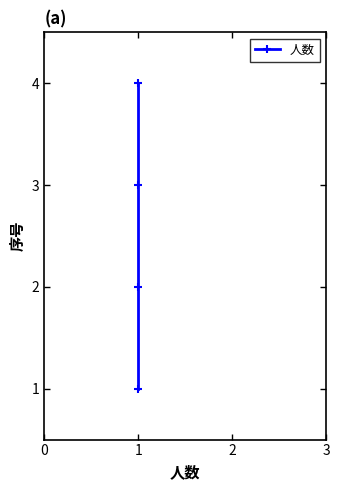

Reading right to left, extract all data points from this chart.

4	3	2	1